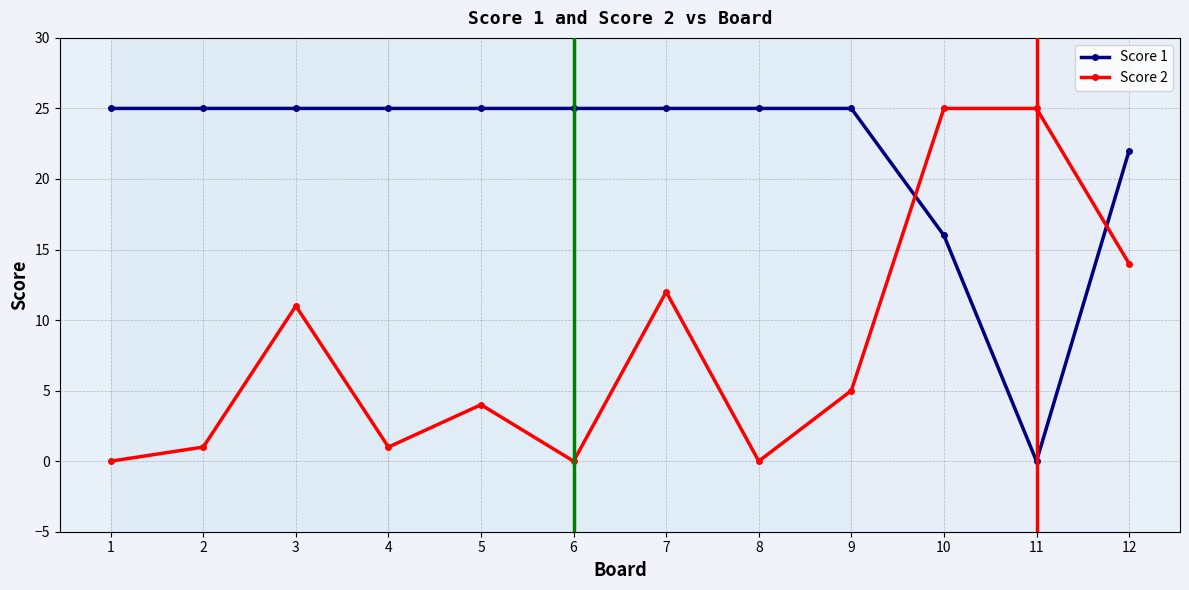

The value of Score 2 at 6 is -9. True or false?

False